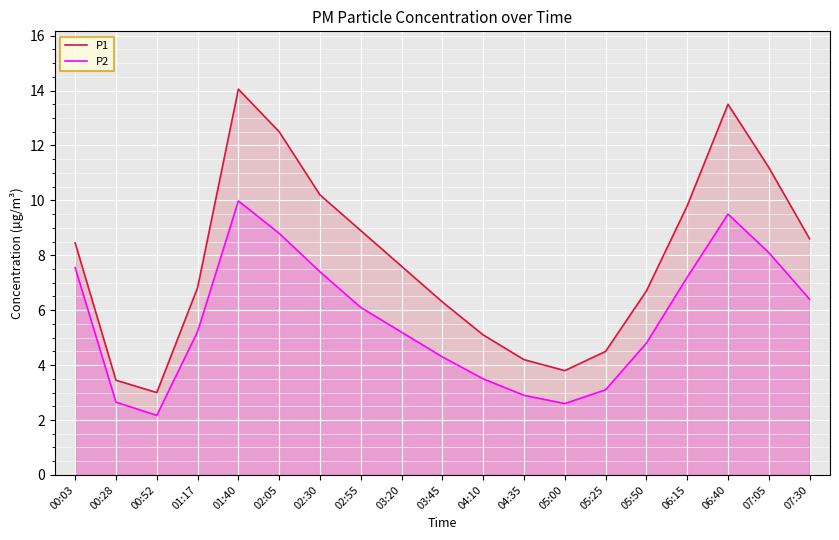

What is the maximum value shown in the chart?

14.1